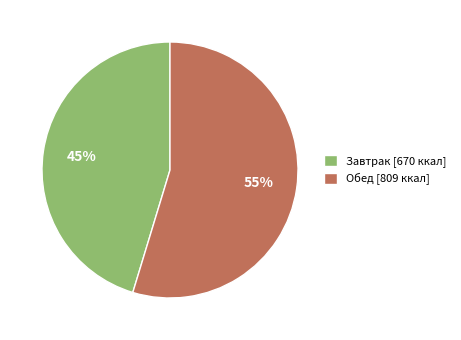

True or false: Завтрак accounts for 31% of the total.

False